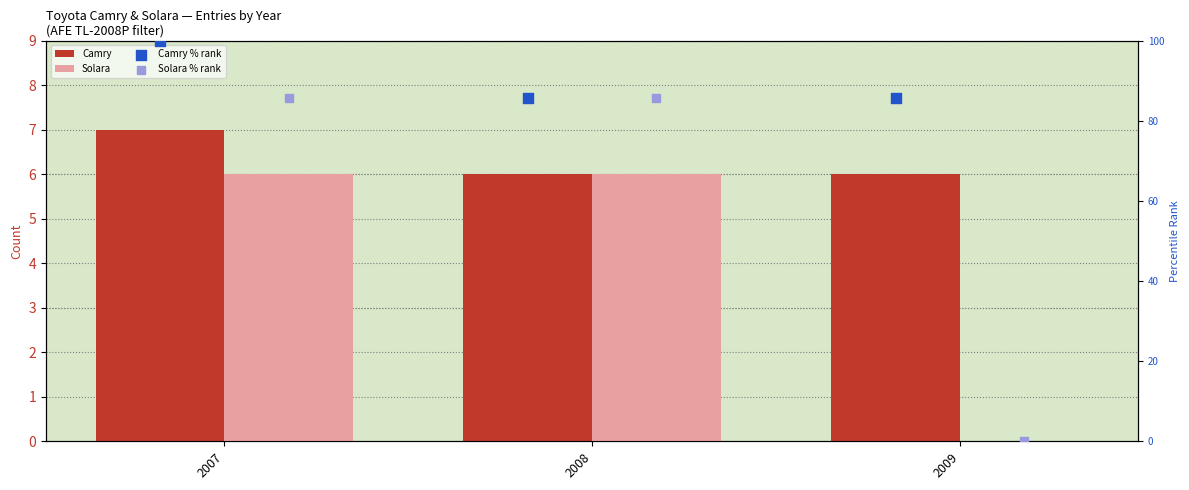

At which category is the sum across all series the highest?

2007